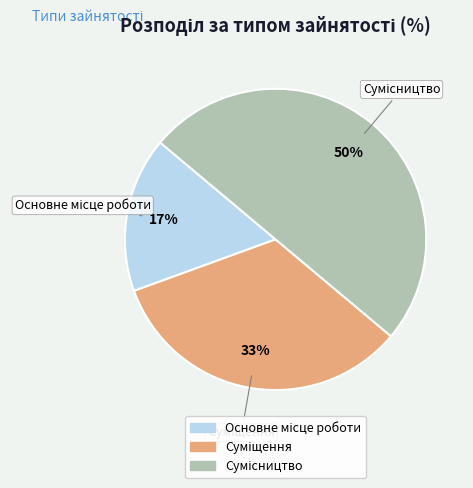

To the nearest percent, what is the difference between the largest and smallest slice percentages?

33%